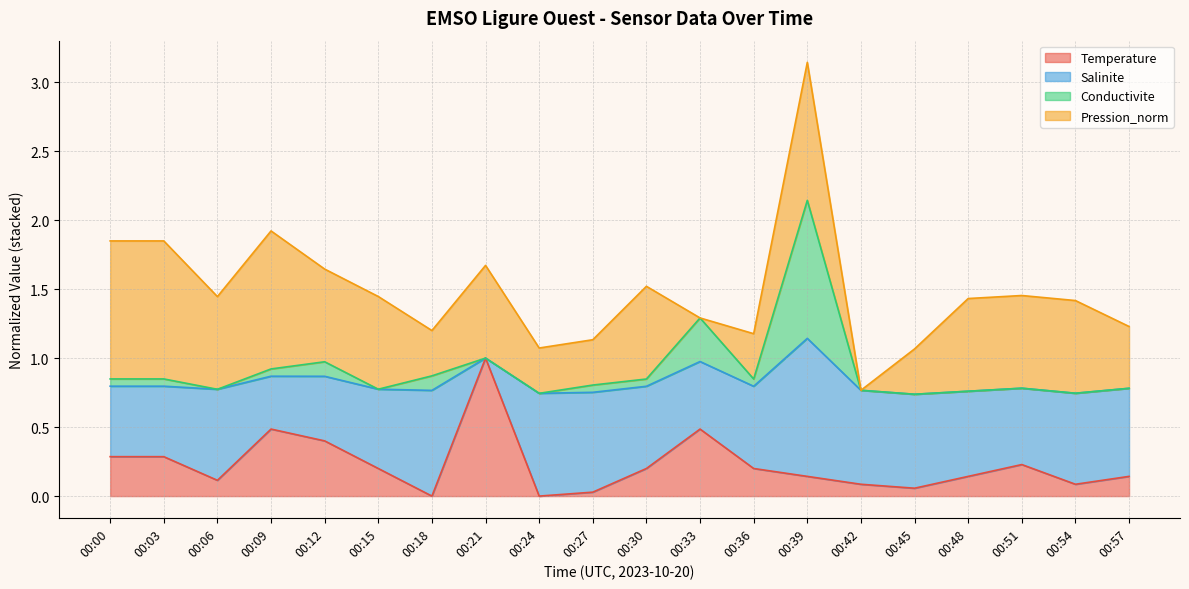

What are all the series names shown in the legend?

Temperature, Salinite, Conductivite, Pression_norm